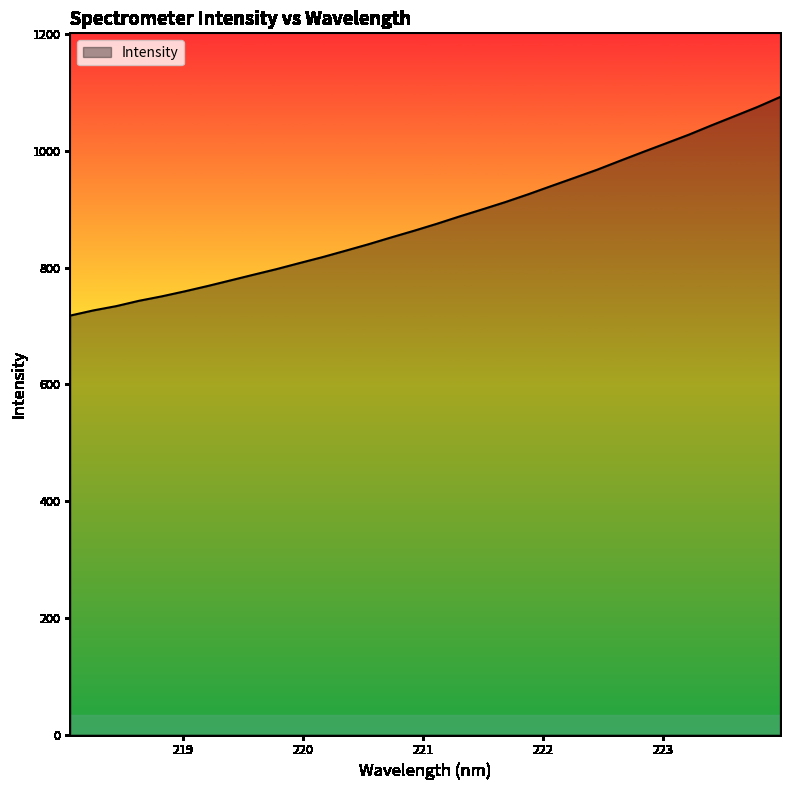

What is the maximum value shown in the chart?

1092.1